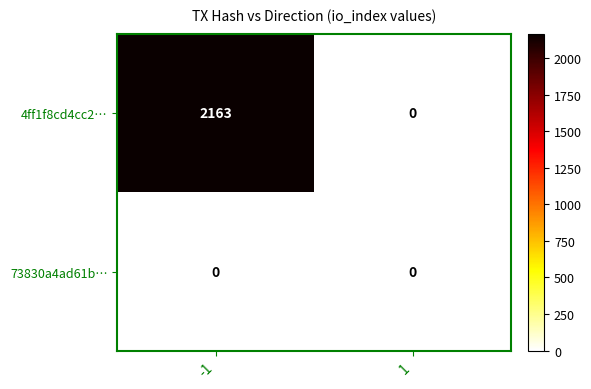

Which series has the largest range (max minus min)?

4ff1f8cd4cc2…